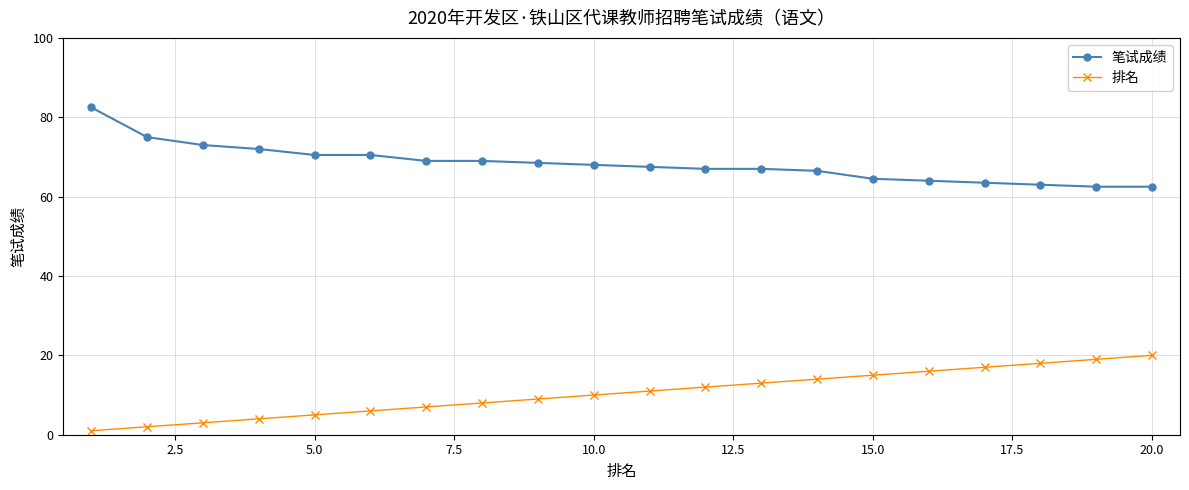

Is this an area chart (filled region under the line)?

No